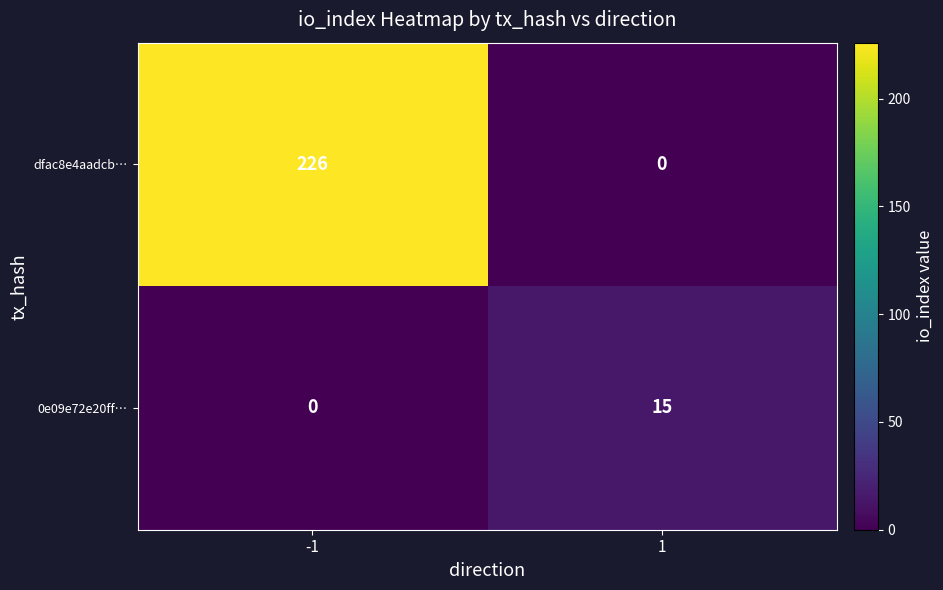

How many distinct data groups are displayed?

2